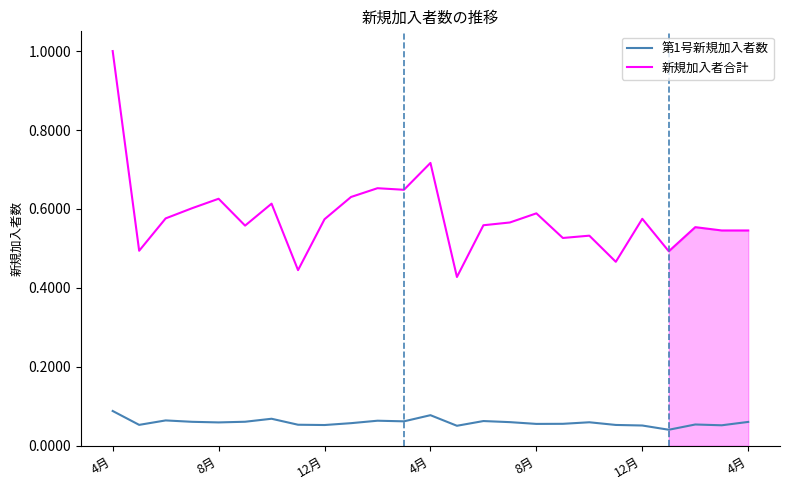

What are all the series names shown in the legend?

第1号新規加入者数, 新規加入者合計